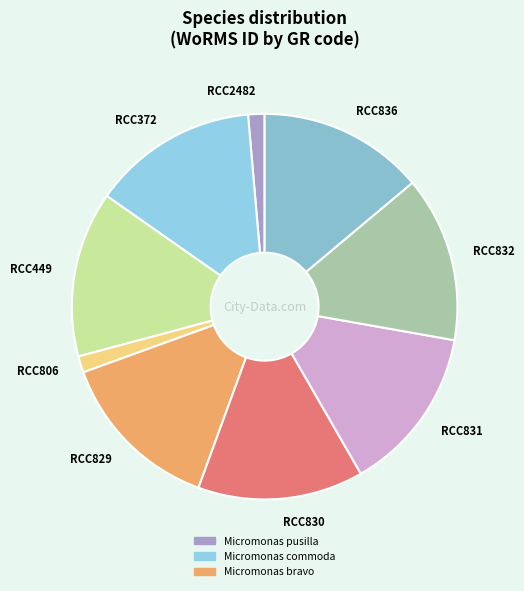

Is it true that RCC831 is 14% of the pie?

True